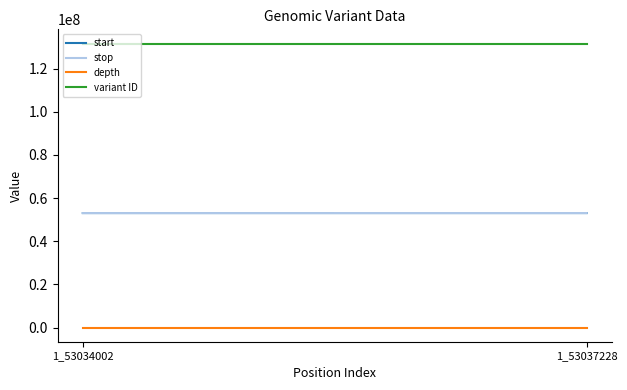

Does the chart display data point markers on the line(s)?

No